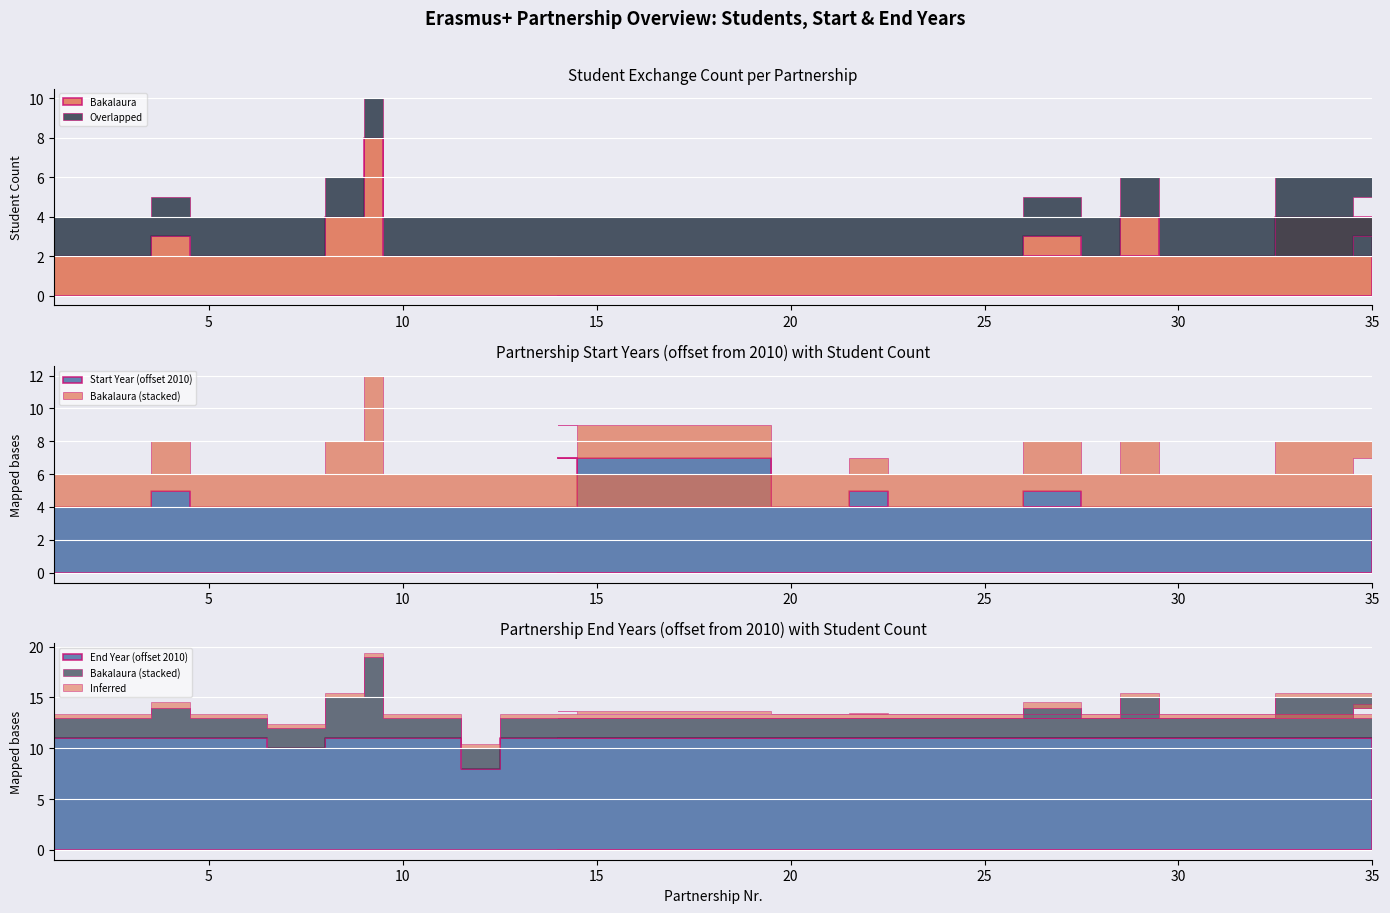

Which category has the lowest value across all series?

1